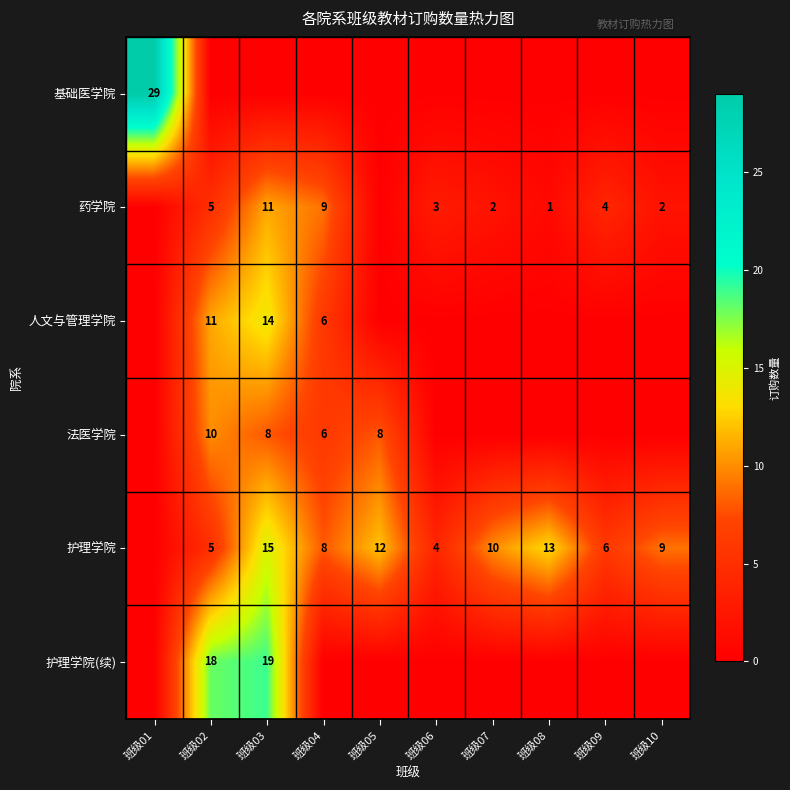

True or false: 法医学院 has a value of 9 at 班级04.

False